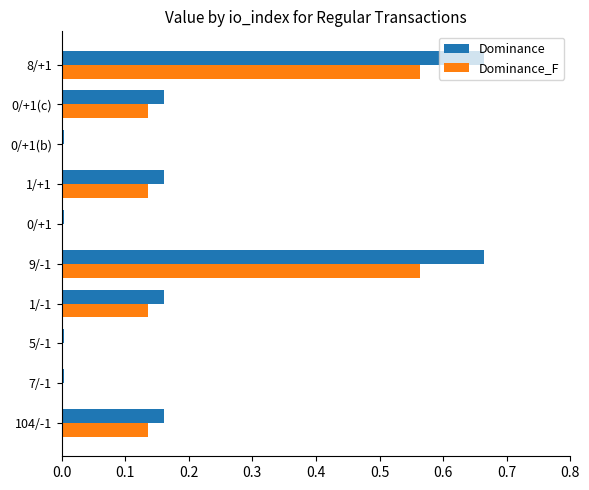

What is the sum of all Dominance values?

2.0